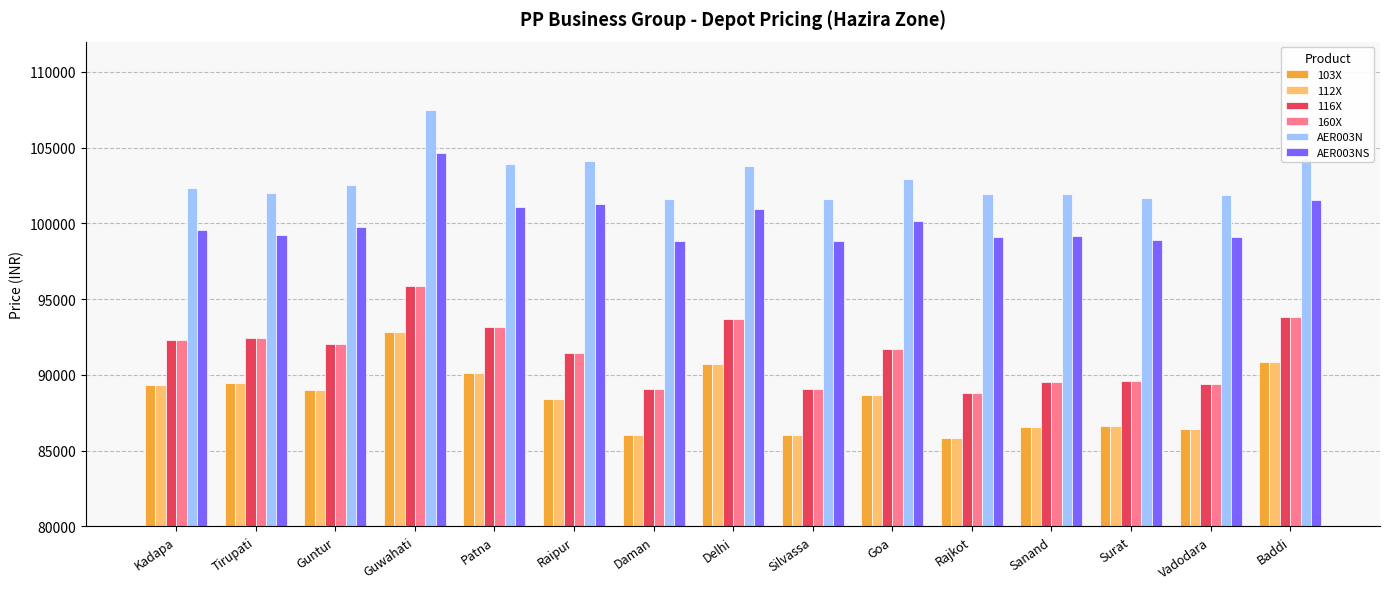

What are all the series names shown in the legend?

103X, 112X, 116X, 160X, AER003N, AER003NS